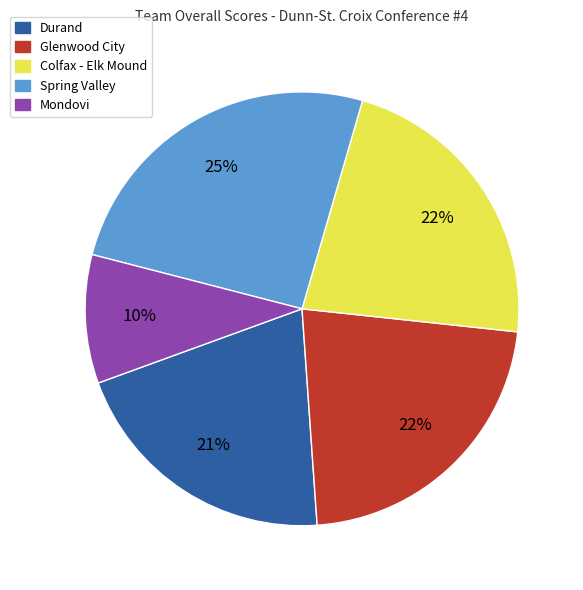

Between Mondovi and Durand, which is larger?

Durand